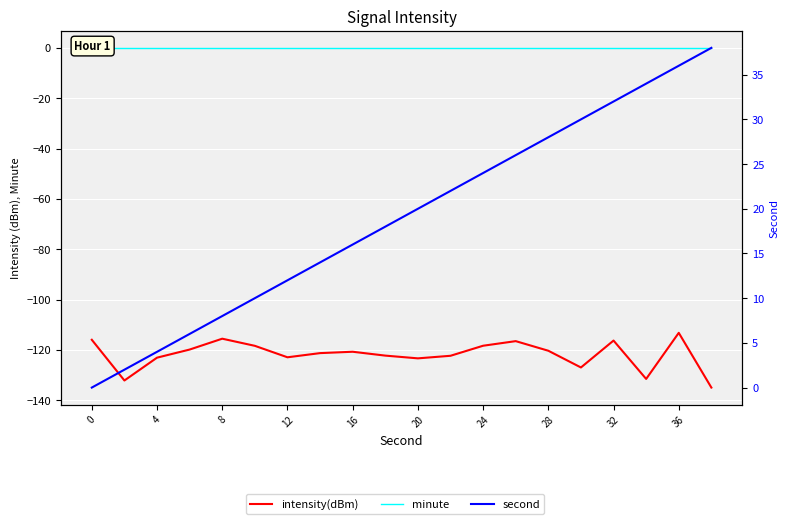

Is it true that second equals 9.1 at 13?

False